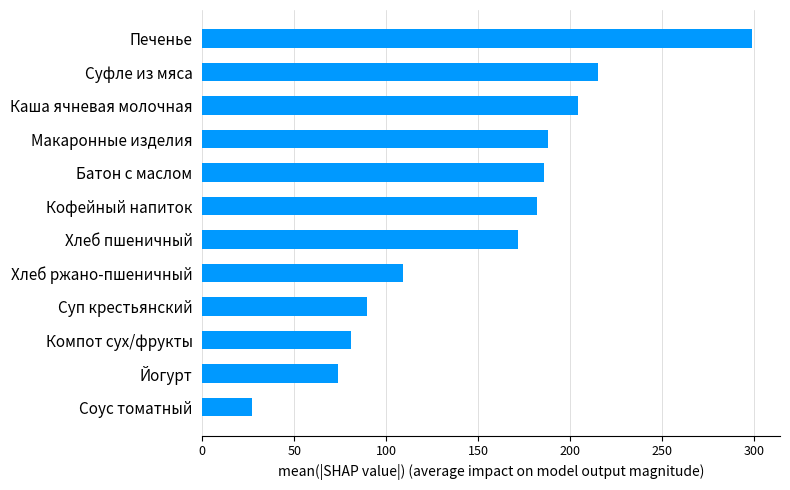

Approximately how many times larger is the value at Хлеб ржано-пшеничный compared to Печенье?

0.4